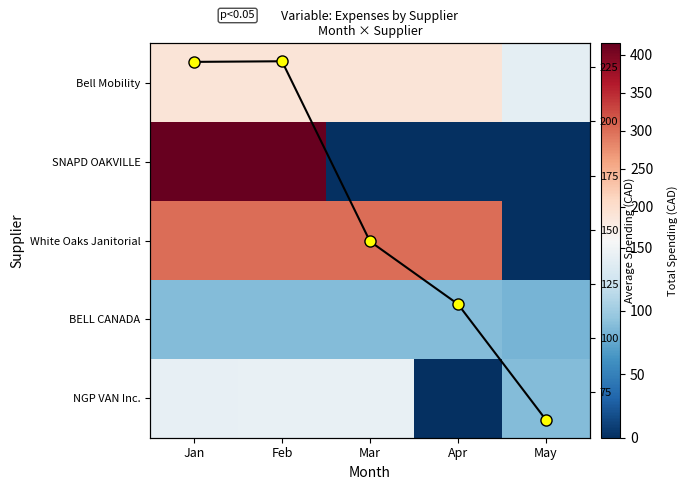

Rank the series at Mar from highest to lowest value.

White Oaks Janitorial, Bell Mobility, Monthly avg, NGP VAN Inc., BELL CANADA, SNAPD OAKVILLE